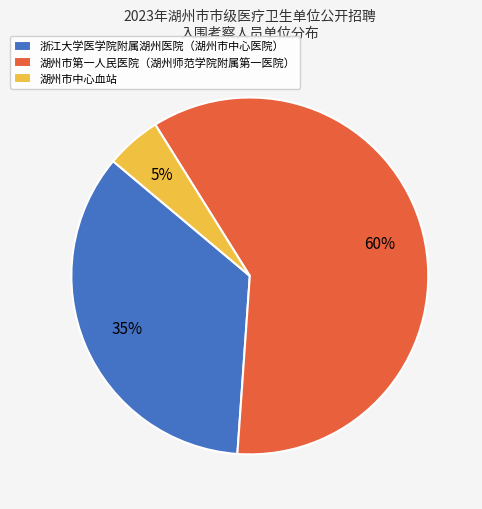

To the nearest percent, what percentage of the pie is 湖州市中心血站?

5%